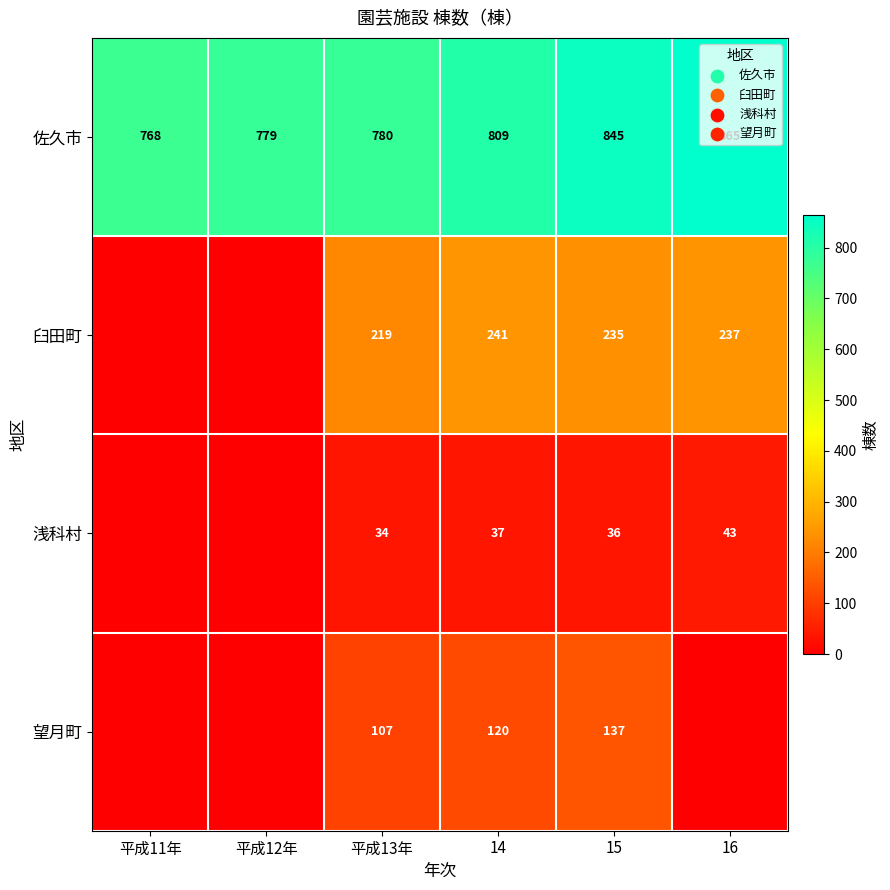

What is the spread (max minus min) of values at 平成13年?

746